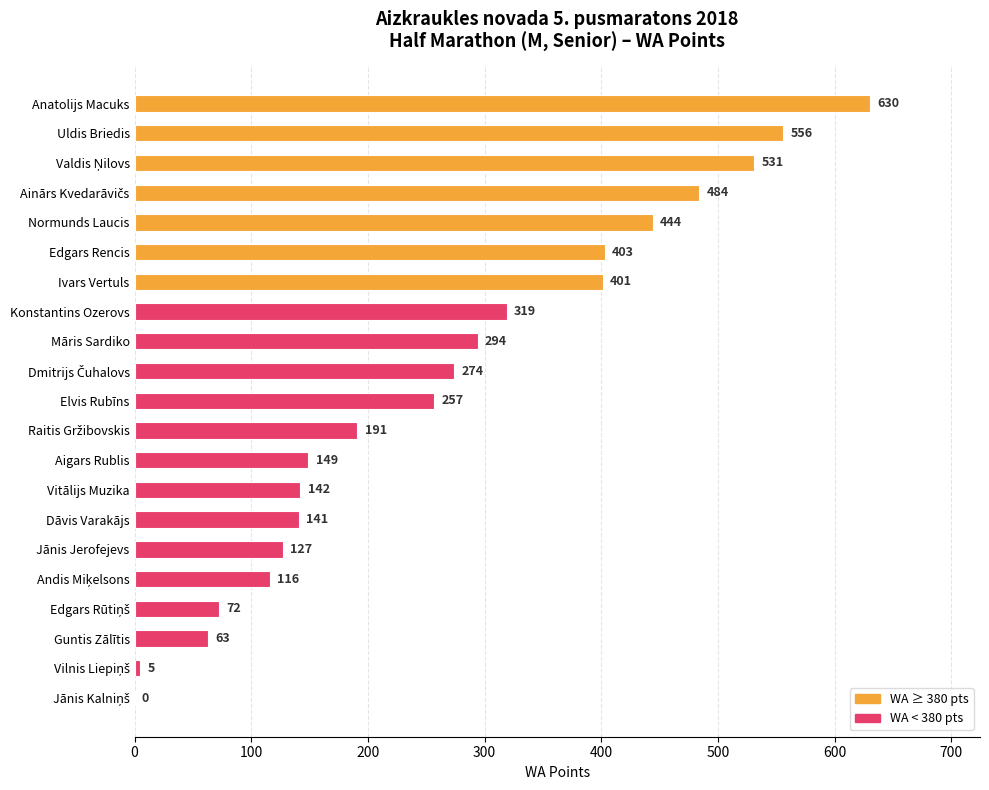

What is the sum of all values?

5599